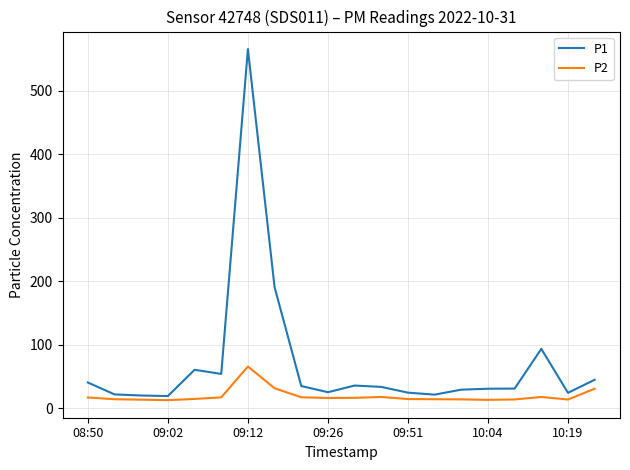

Rank the series by their maximum value, from highest to lowest.

P1, P2